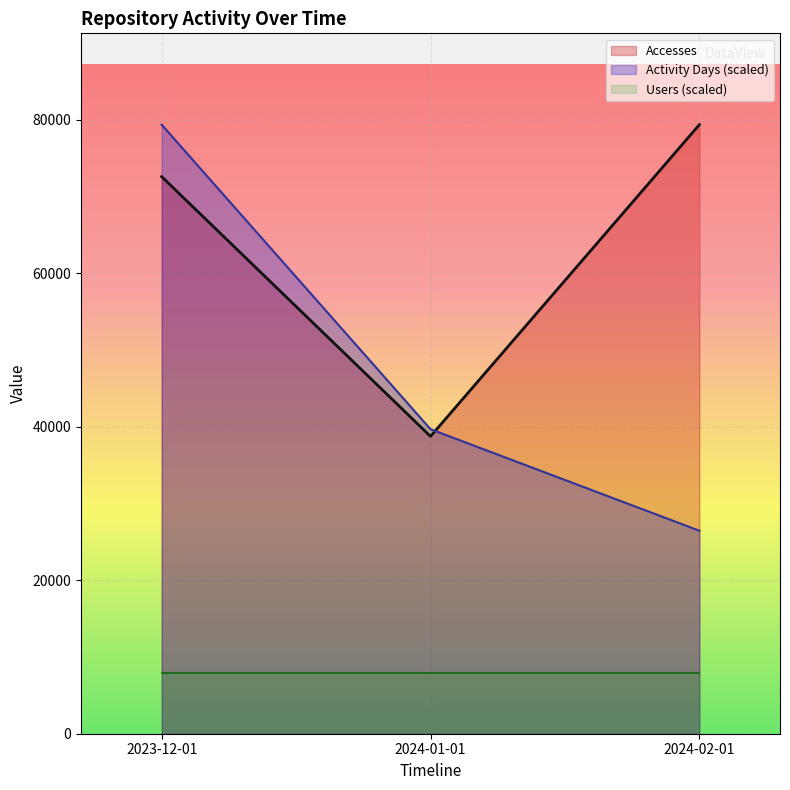

Which label corresponds to the smallest value in the chart?

2023-12-01